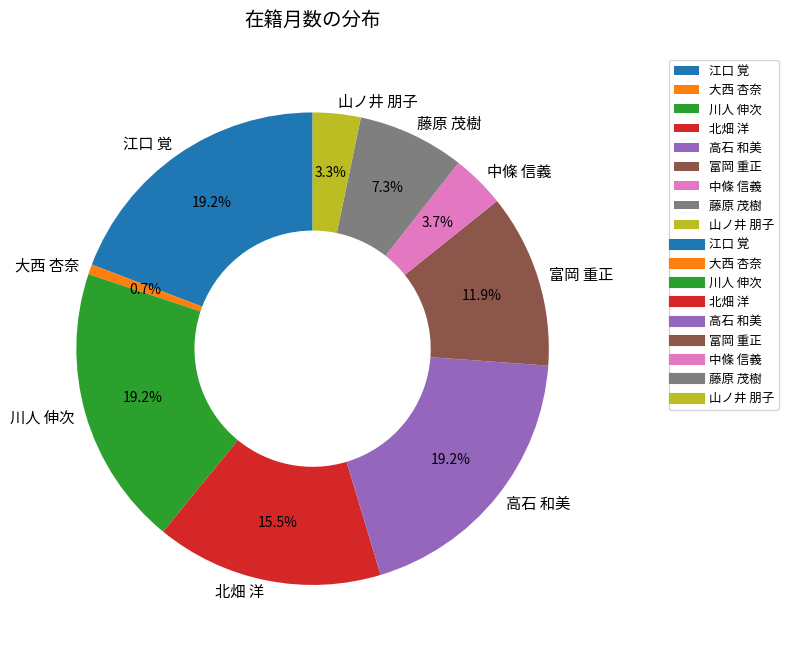

True or false: 大西 杏奈 accounts for 11% of the total.

False